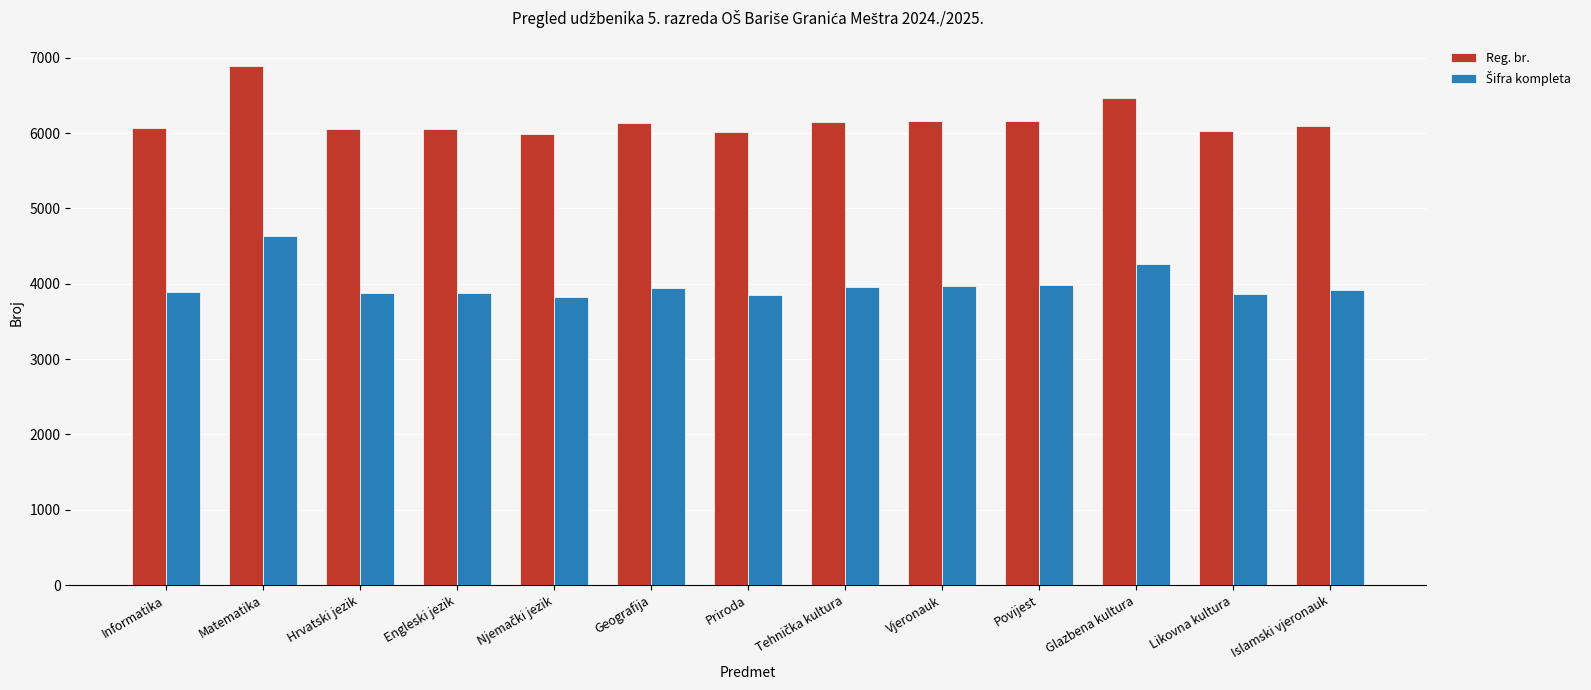

At which label does Reg. br. reach its peak?

Matematika